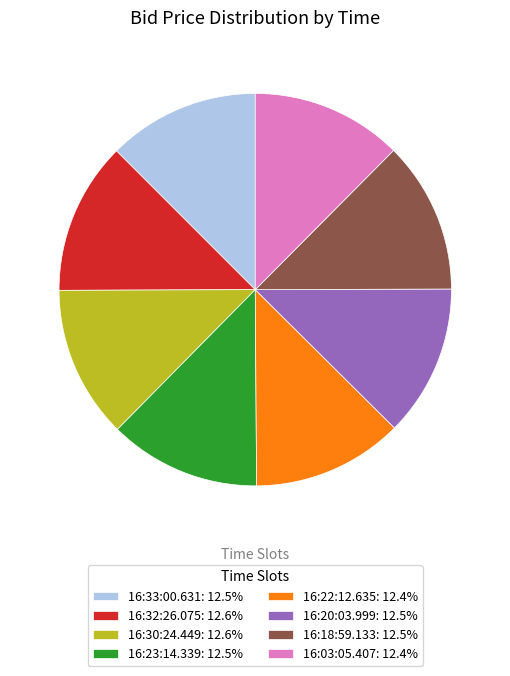

Does 16:32:26.075: 12.6% represent more than half of the total?

No